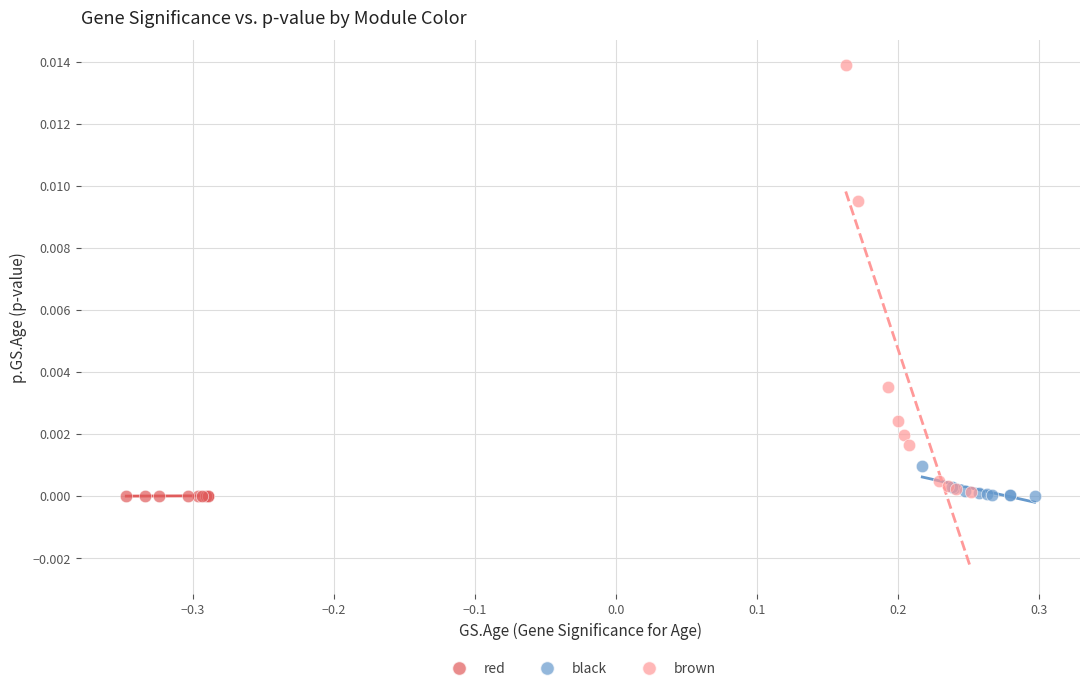

Which series contains the highest Y value?

brown